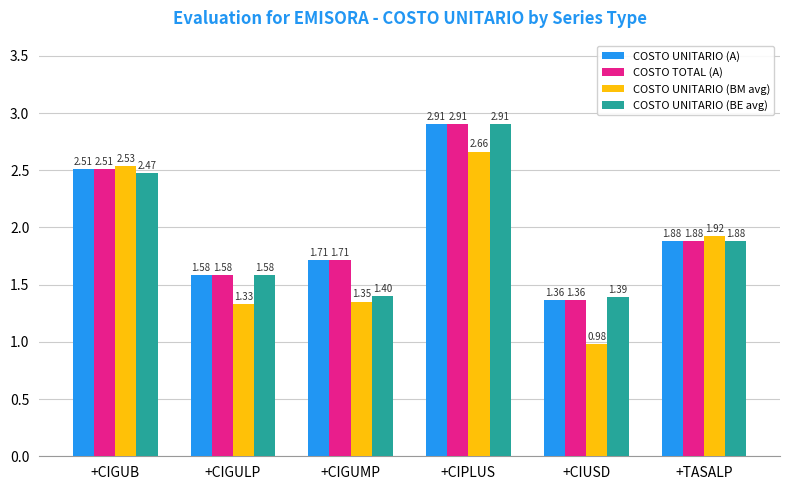

What is the sum of the COSTO UNITARIO (BE avg) values at +TASALP and +CIGUB?

4.4